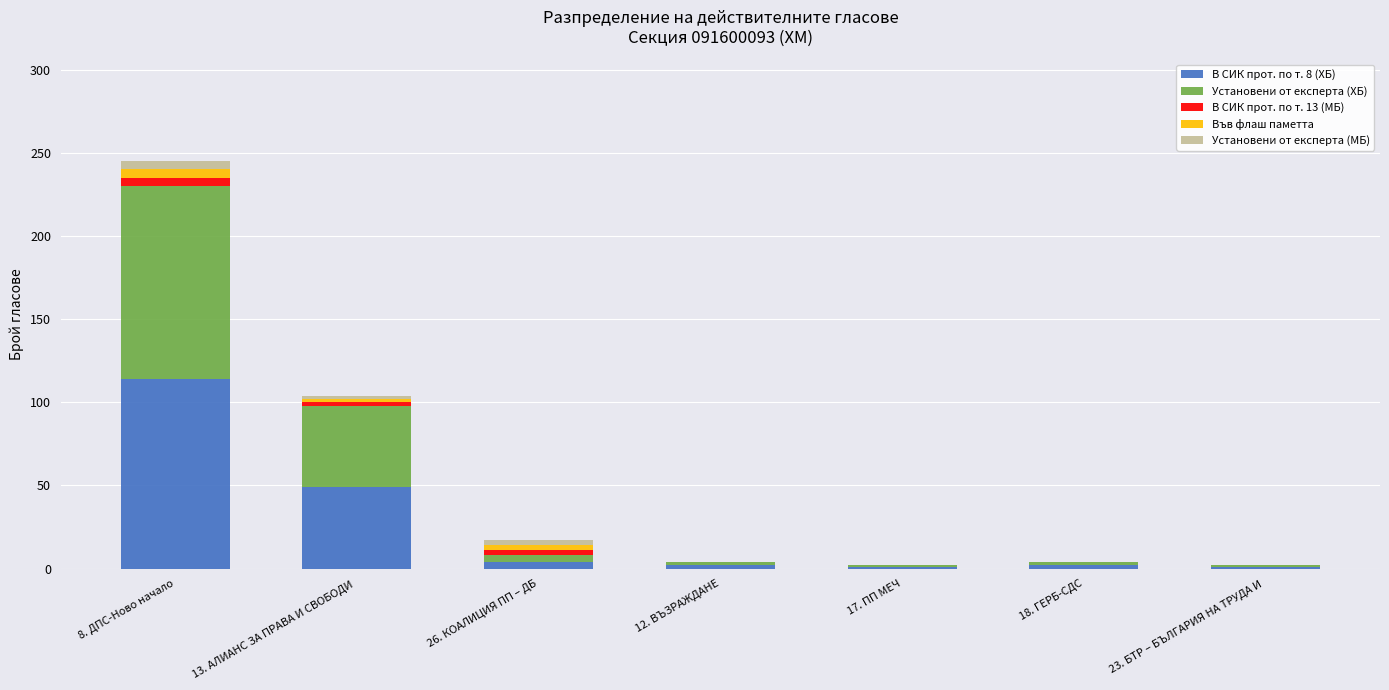

At which category is the sum across all series the highest?

8. ДПС-Ново начало